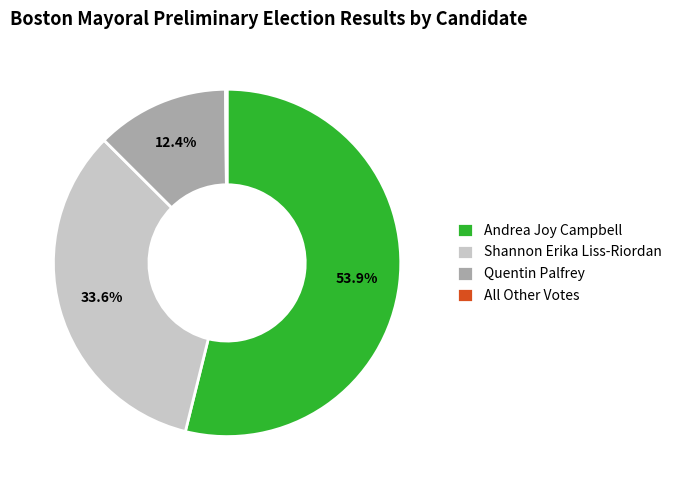

Is Shannon Erika Liss-Riordan the majority of the pie?

No